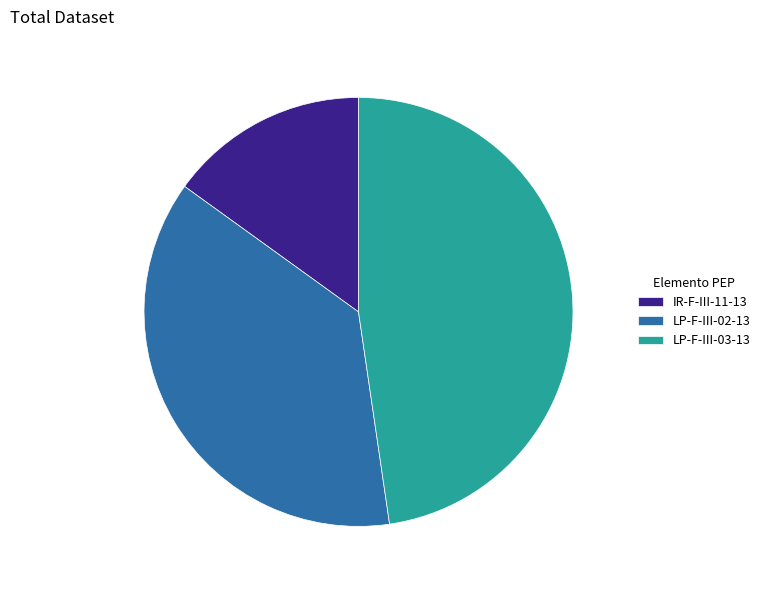

Combined, do LP-F-III-03-13 and IR-F-III-11-13 account for over 50%?

Yes